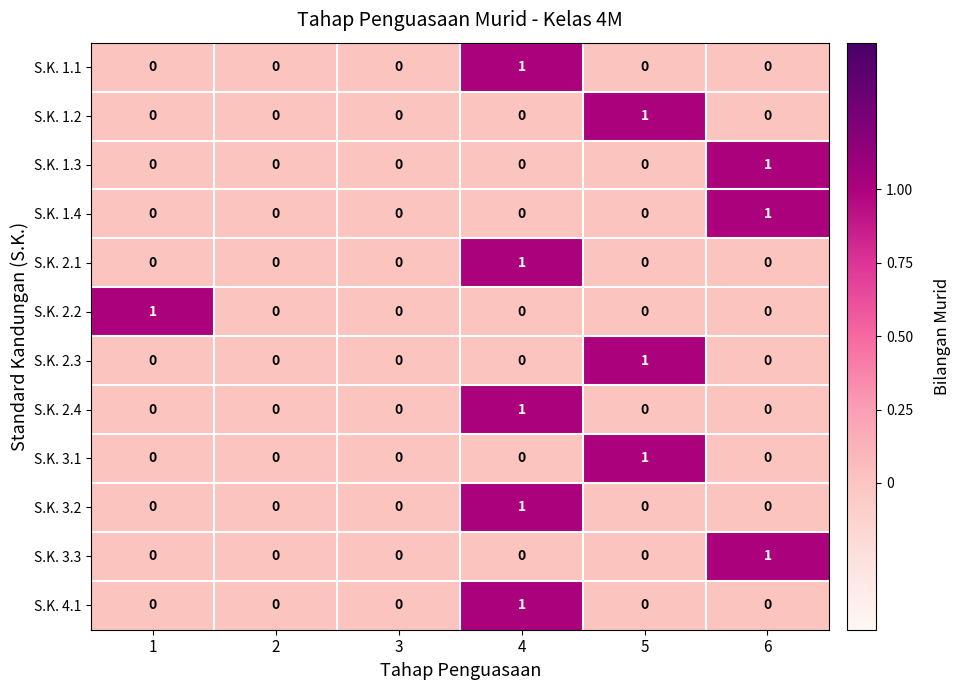

What is the total value across all series at 4?

5